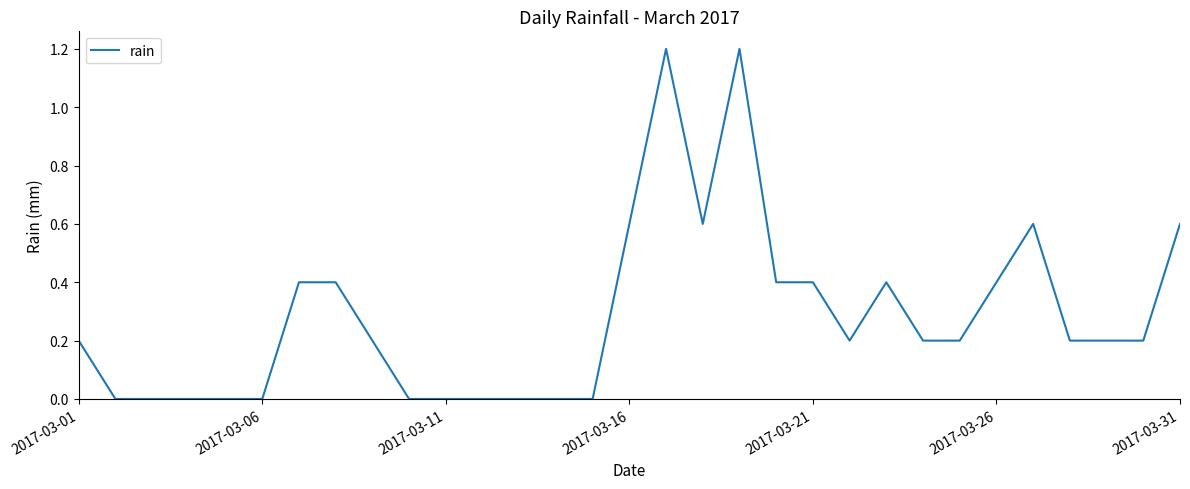

What is the difference between the maximum and minimum values?

1.2